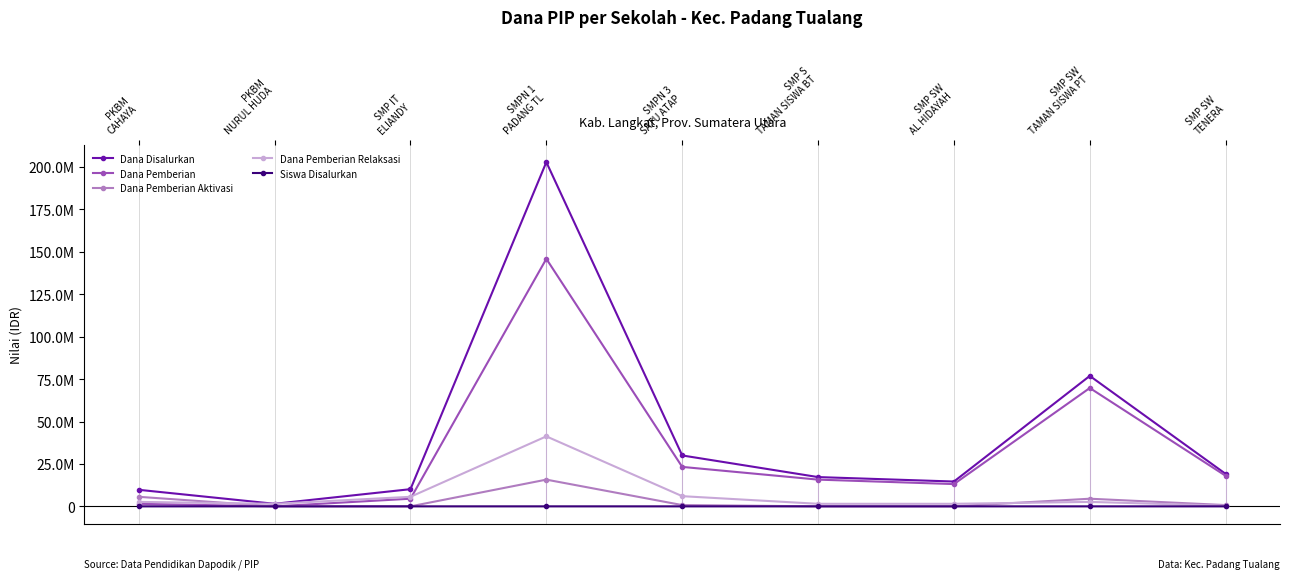

Which has a higher value, PKBM
NURUL HUDA or SMP IT
ELIANDY?

SMP IT
ELIANDY